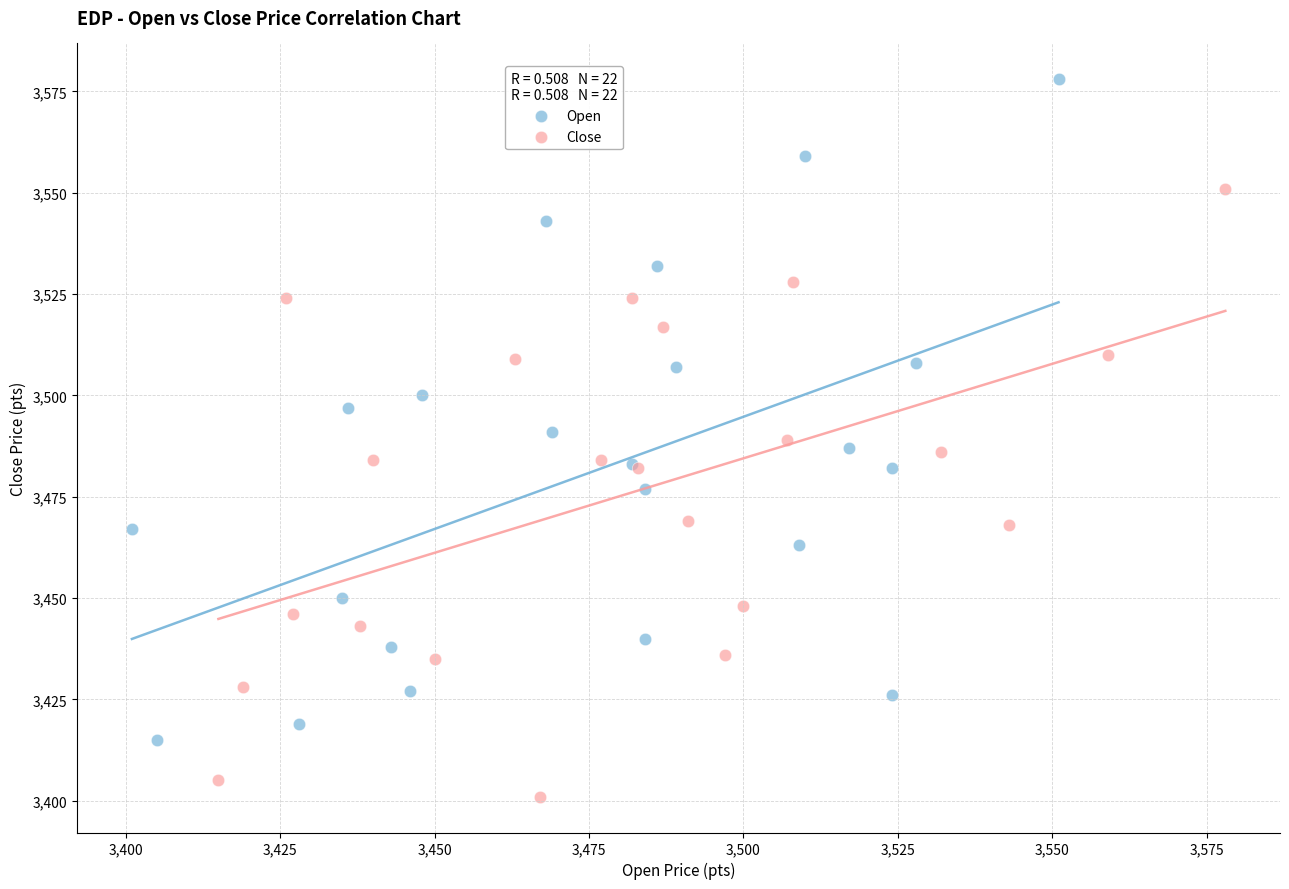

Which series contains the lowest Y value?

Close